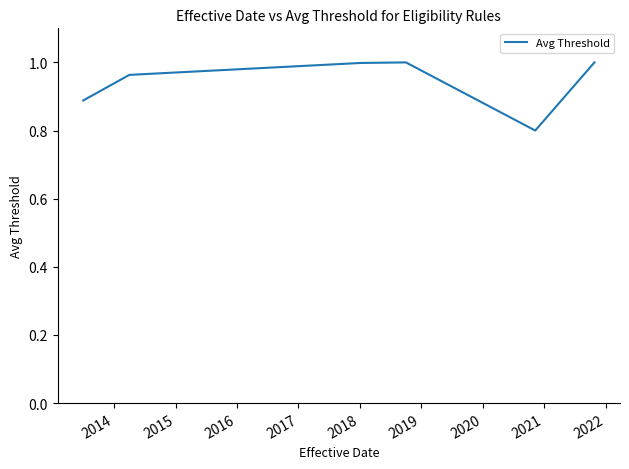

What is the smallest value displayed?

0.8